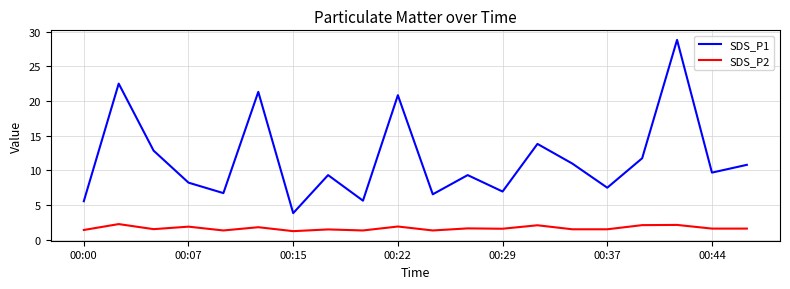

How many distinct data groups are displayed?

2